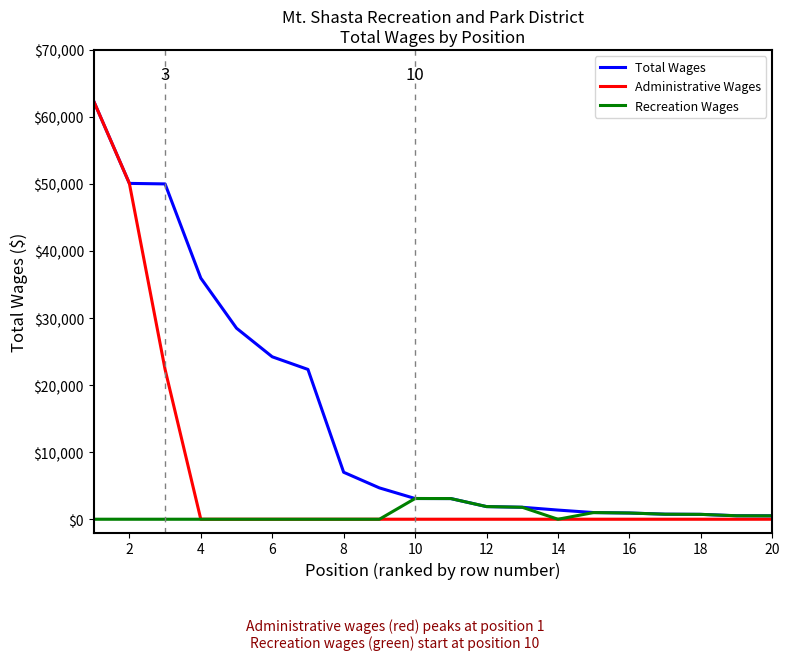

How many lines are shown in the chart?

3